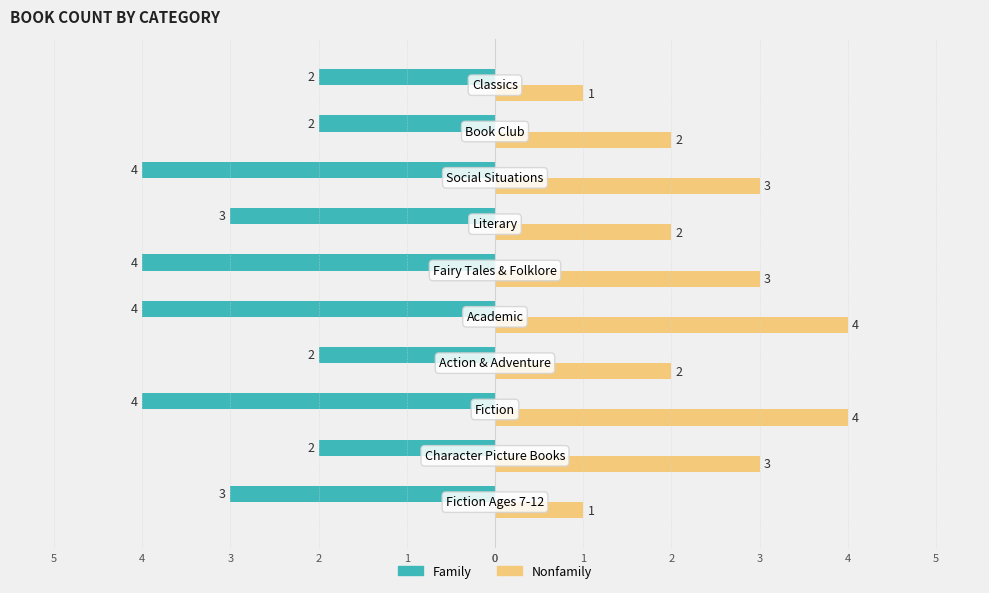

What is the sum of all Nonfamily values?

25